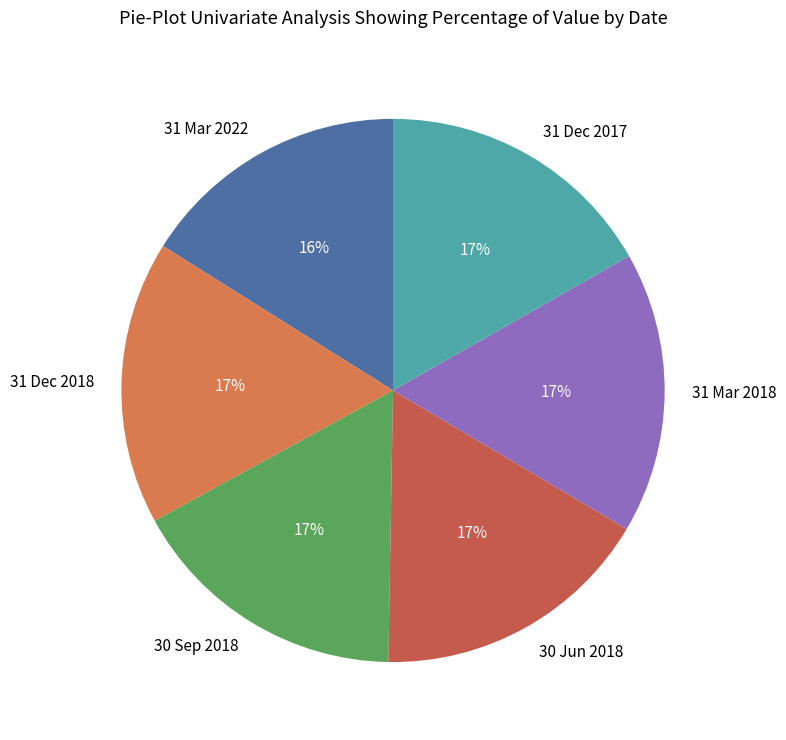

Count the number of slices in the pie.

6